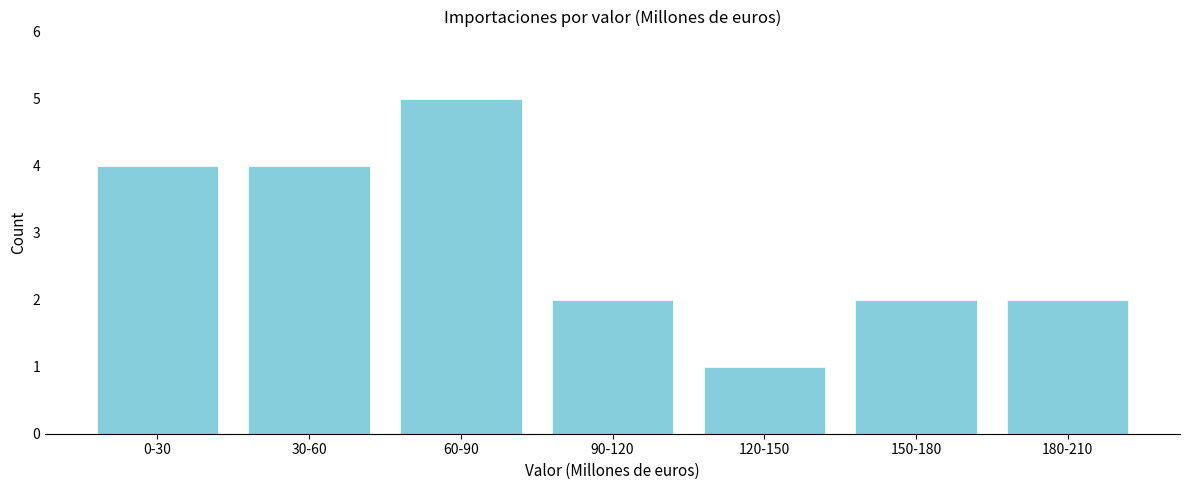

Reading left to right, extract all data points from this chart.

0-30=4	30-60=4	60-90=5	90-120=2	120-150=1	150-180=2	180-210=2